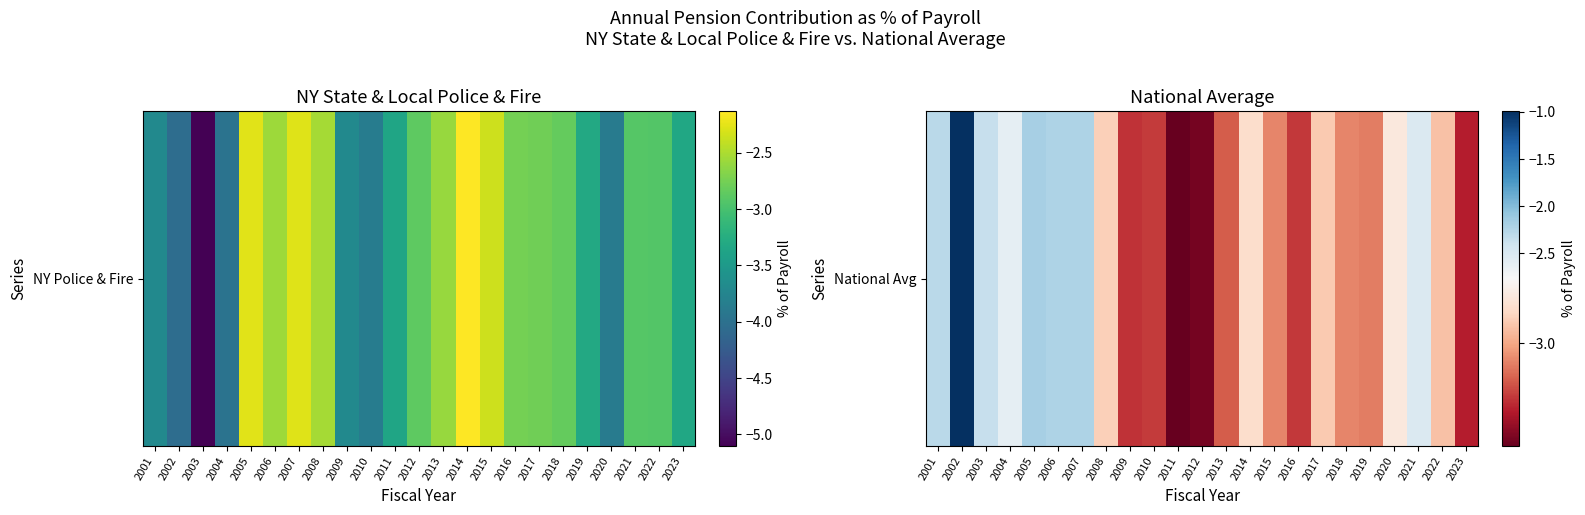

At which label does the data first exceed -2?

2002